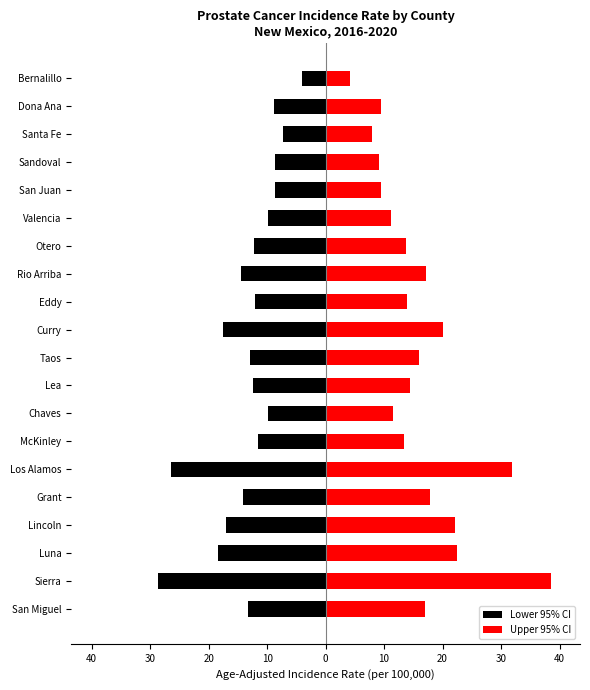

How many data points in Upper 95% CI are less than 14?

9